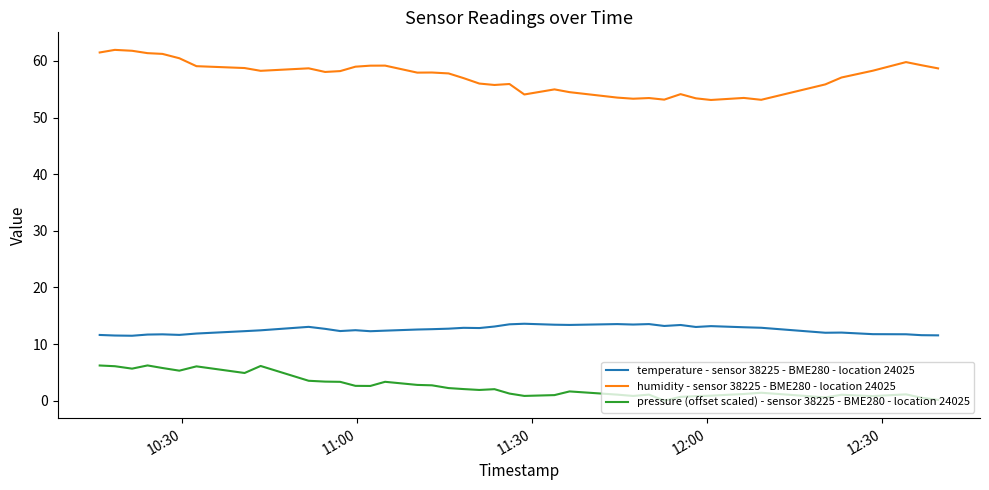

Rank the series by their maximum value, from lowest to highest.

pressure (offset scaled) - sensor 38225 - BME280 - location 24025, temperature - sensor 38225 - BME280 - location 24025, humidity - sensor 38225 - BME280 - location 24025